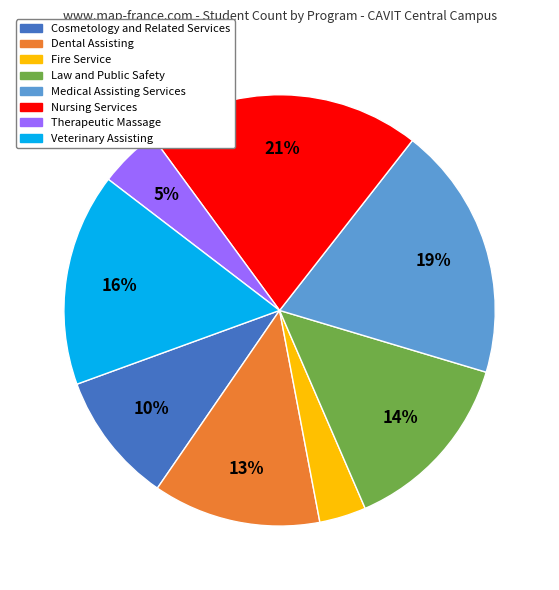

Which category has the biggest portion of the pie?

Nursing Services